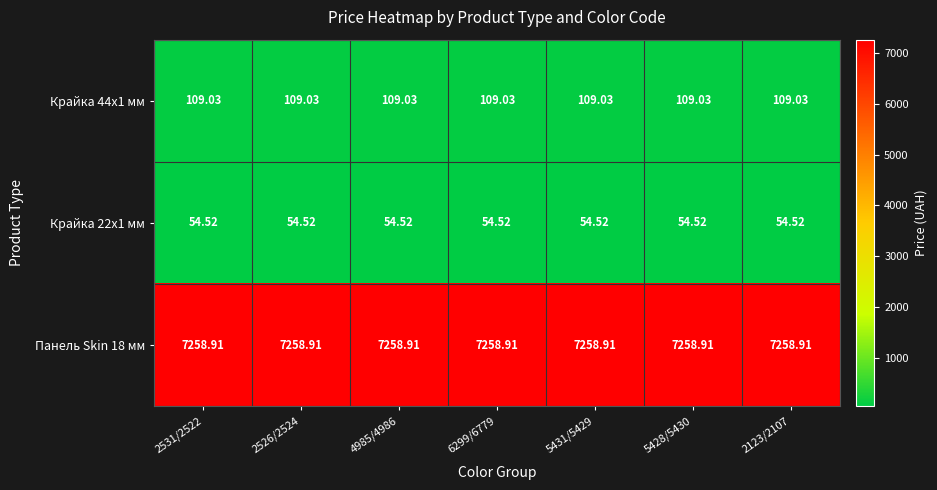

How many series are shown in this chart?

3